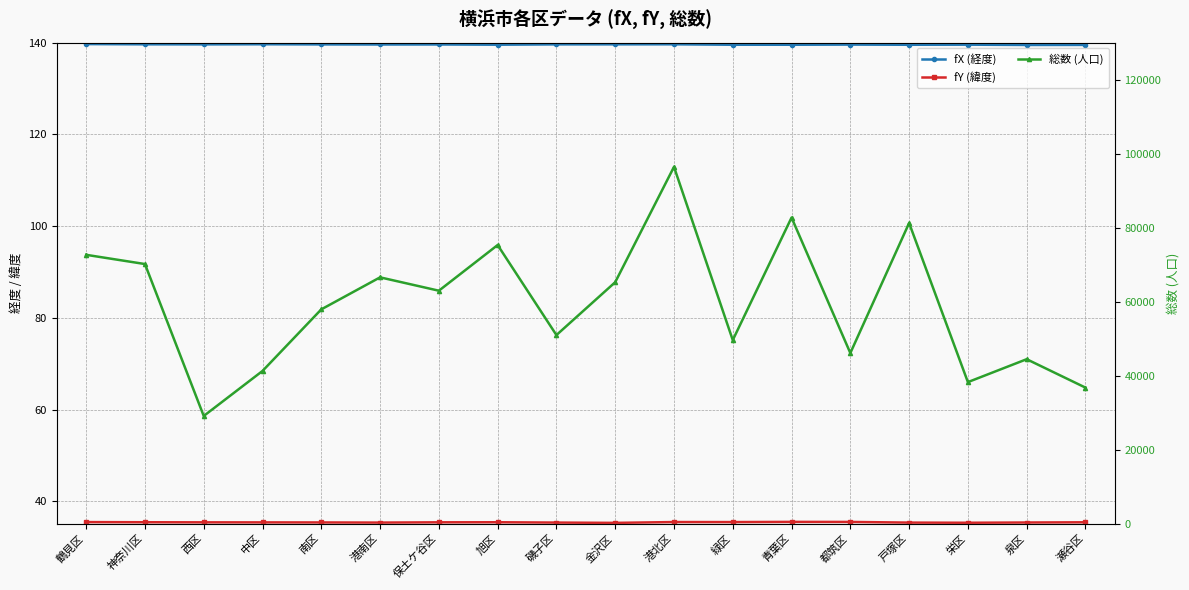

At which category does fX (経度) reach its first local peak?

中区